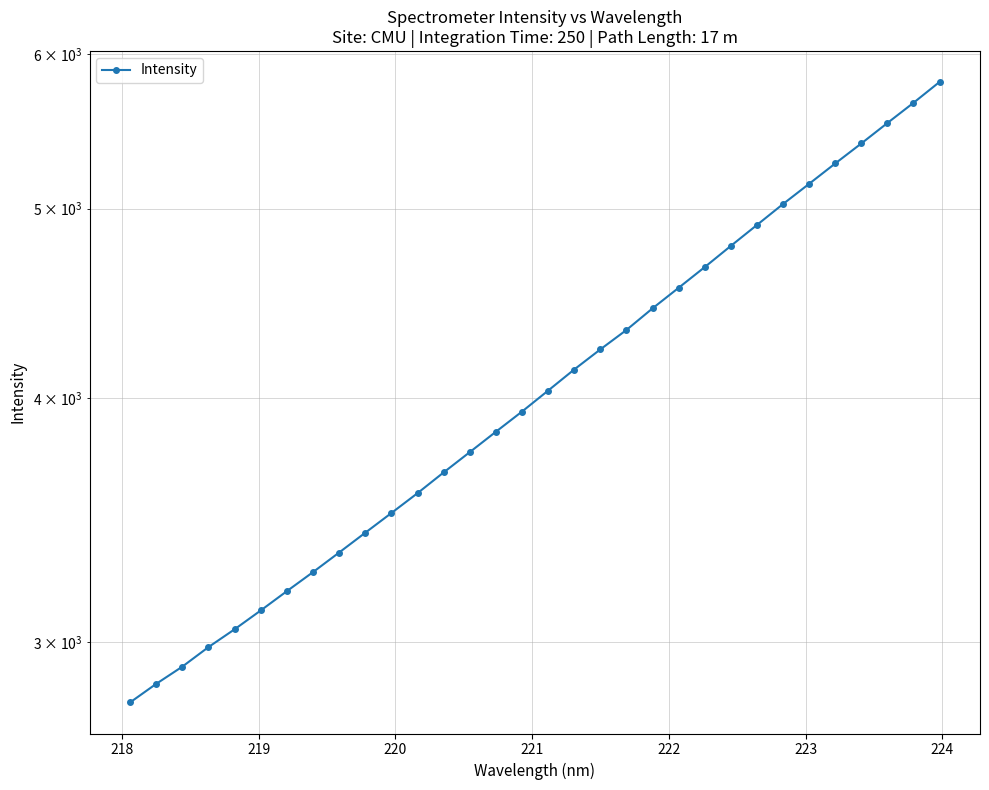

What is the sum of all values?

131099.9